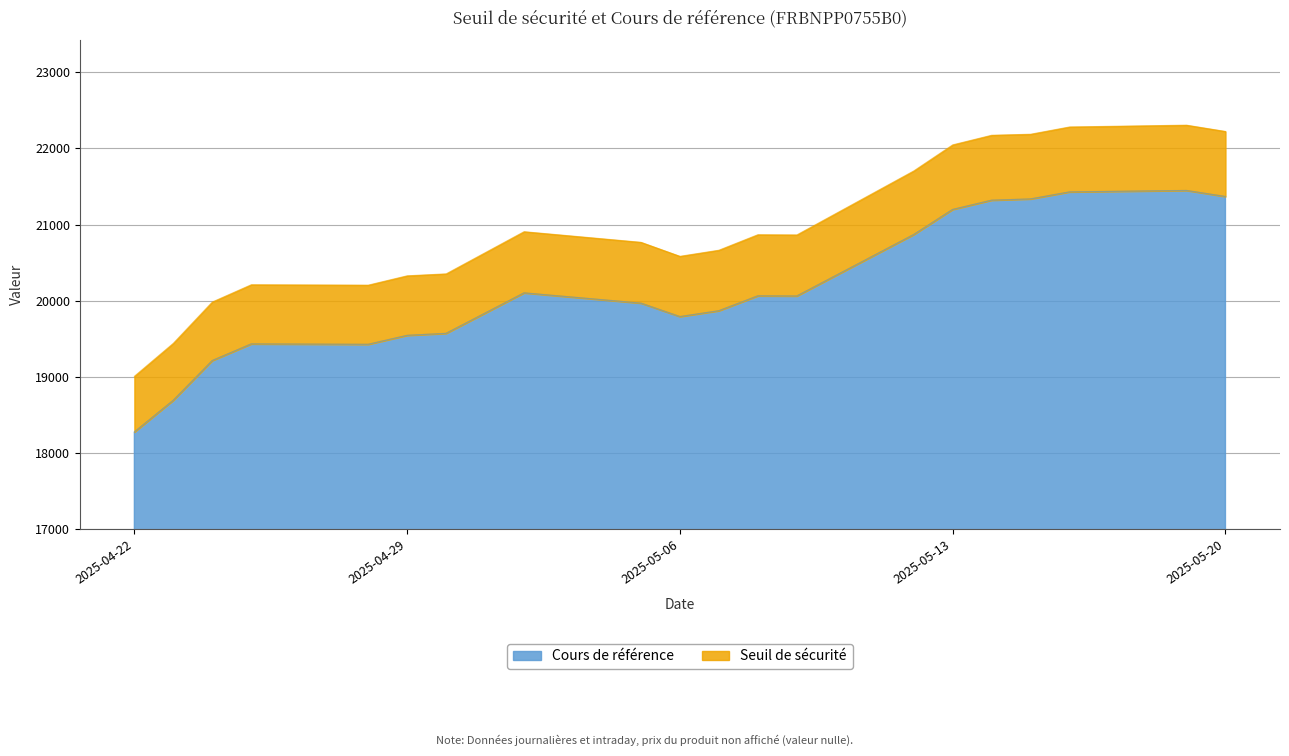

Rank the categories by Cours de référence value from highest to lowest.

2025-05-19, 2025-05-16, 2025-05-20, 2025-05-15, 2025-05-14, 2025-05-13, 2025-05-12, 2025-05-02, 2025-05-08, 2025-05-09, 2025-05-05, 2025-05-07, 2025-05-06, 2025-04-30, 2025-04-29, 2025-04-25, 2025-04-28, 2025-04-24, 2025-04-23, 2025-04-22